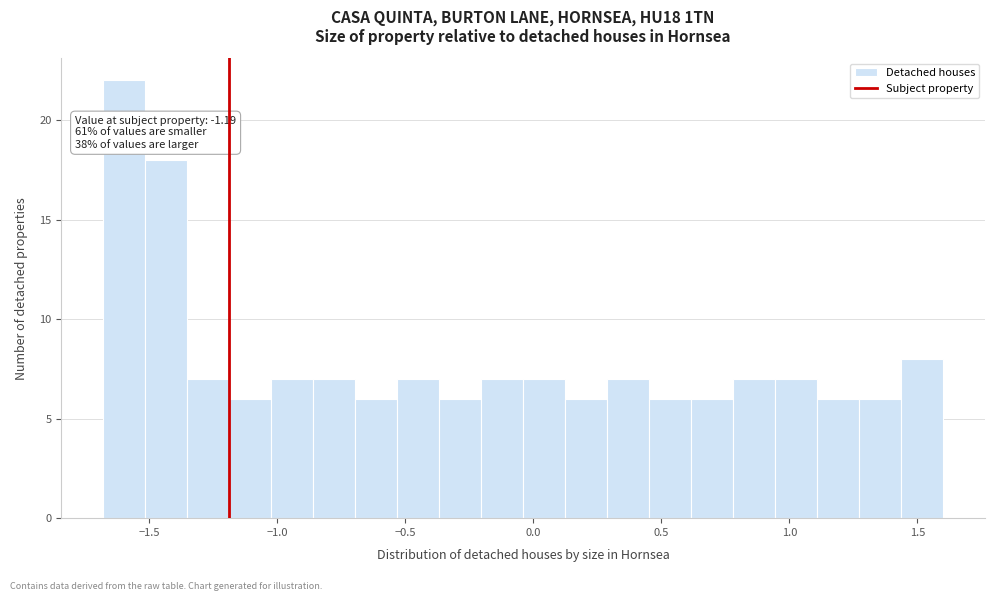

Around what value on the x-axis is the tallest bar? Give the approximate position of its centre, as read against the axis.

-1.60